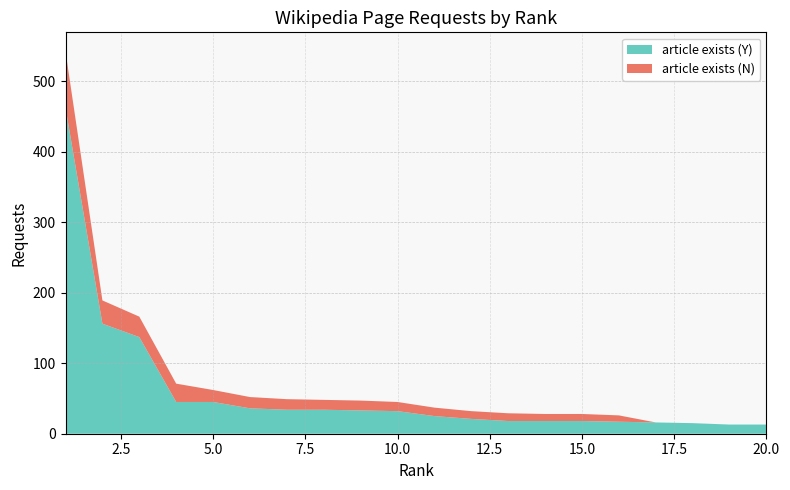

Reading right to left, extract all data points from this chart.

article exists (Y): 20=13	19=13	18=15	17=16	16=17	15=18	14=18	13=18	12=21	11=25	10=32	9=33	8=34	7=34	6=36	5=45	4=45	3=137	2=156	1=462
article exists (N): 20=0	19=0	18=0	17=0	16=9	15=10	14=10	13=11	12=11	11=12	10=13	9=14	8=14	7=15	6=16	5=17	4=26	3=29	2=33	1=80